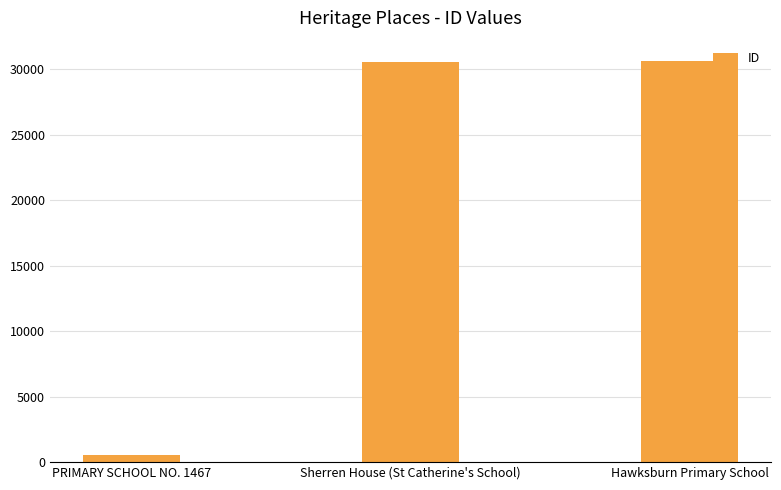

At which label is the value closest to 15616?

Sherren House (St Catherine's School)